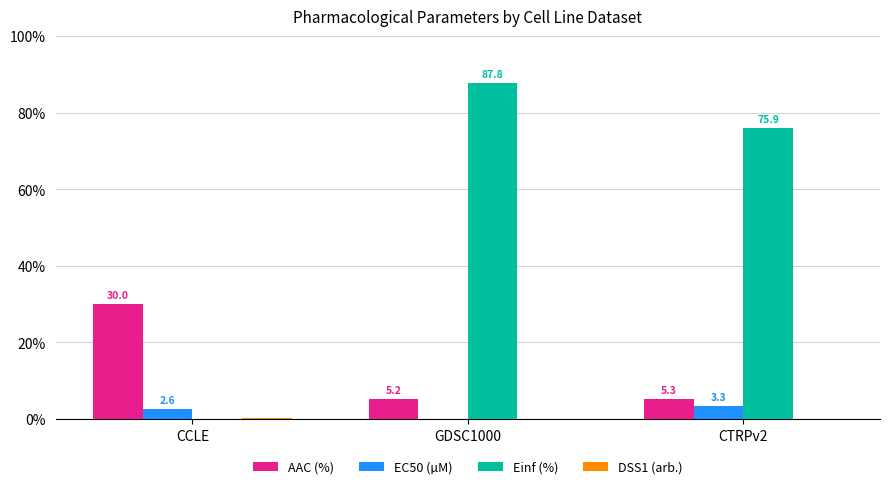

At which category does the chart reach its peak across all series?

GDSC1000